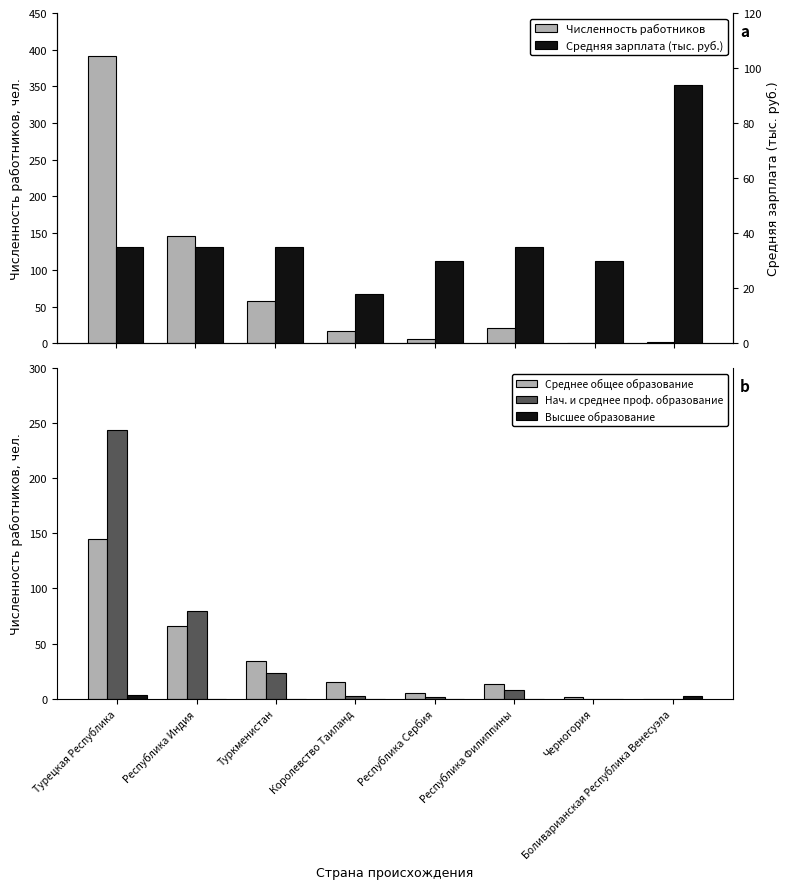

Which category has the lowest value in the Численность работников series?

Черногория